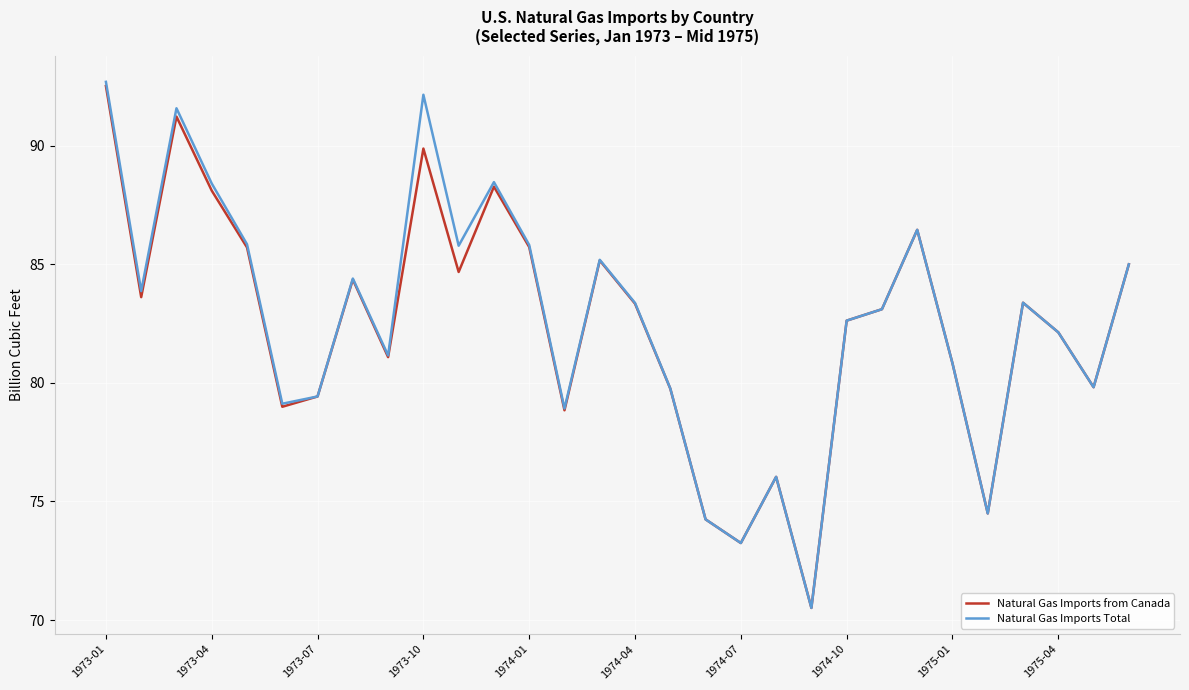

What is the lowest value of the Natural Gas Imports Total series?

70.5